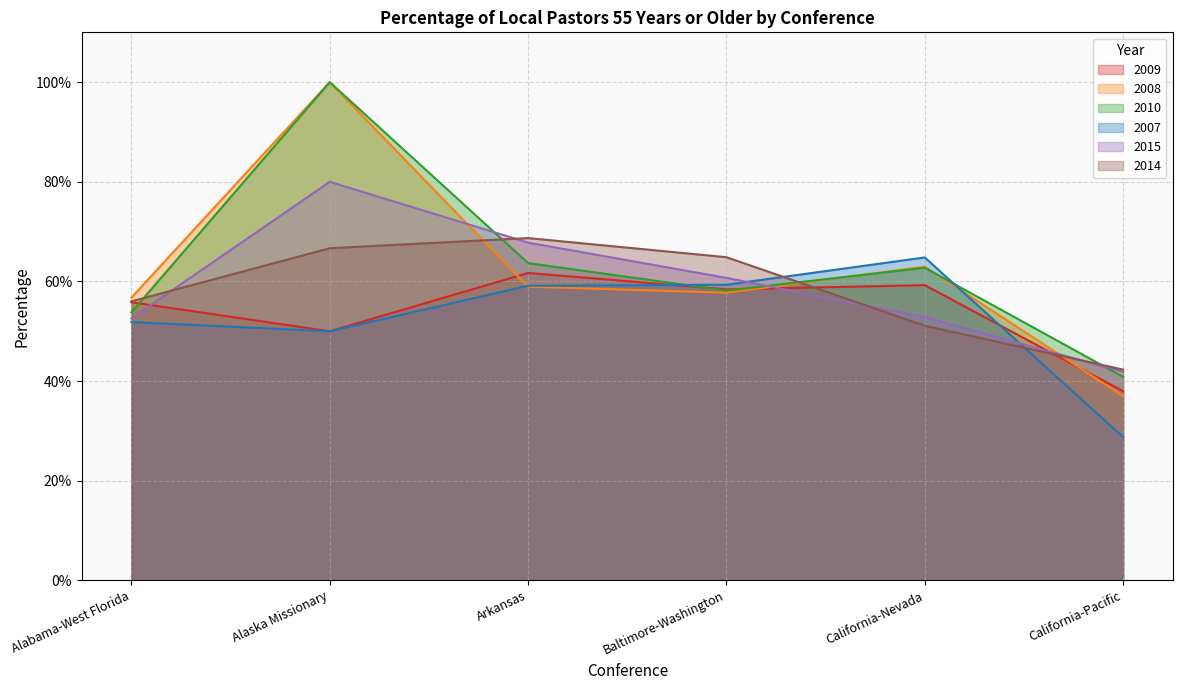

Reading left to right, what are all the values shown in this chart?

2009: Alabama-West Florida=0.6	Alaska Missionary=0.5	Arkansas=0.6	Baltimore-Washington=0.6	California-Nevada=0.6	California-Pacific=0.4
2008: Alabama-West Florida=0.6	Alaska Missionary=1.0	Arkansas=0.6	Baltimore-Washington=0.6	California-Nevada=0.6	California-Pacific=0.4
2010: Alabama-West Florida=0.5	Alaska Missionary=1.0	Arkansas=0.6	Baltimore-Washington=0.6	California-Nevada=0.6	California-Pacific=0.4
2007: Alabama-West Florida=0.5	Alaska Missionary=0.5	Arkansas=0.6	Baltimore-Washington=0.6	California-Nevada=0.6	California-Pacific=0.3
2015: Alabama-West Florida=0.5	Alaska Missionary=0.8	Arkansas=0.7	Baltimore-Washington=0.6	California-Nevada=0.5	California-Pacific=0.4
2014: Alabama-West Florida=0.6	Alaska Missionary=0.7	Arkansas=0.7	Baltimore-Washington=0.6	California-Nevada=0.5	California-Pacific=0.4